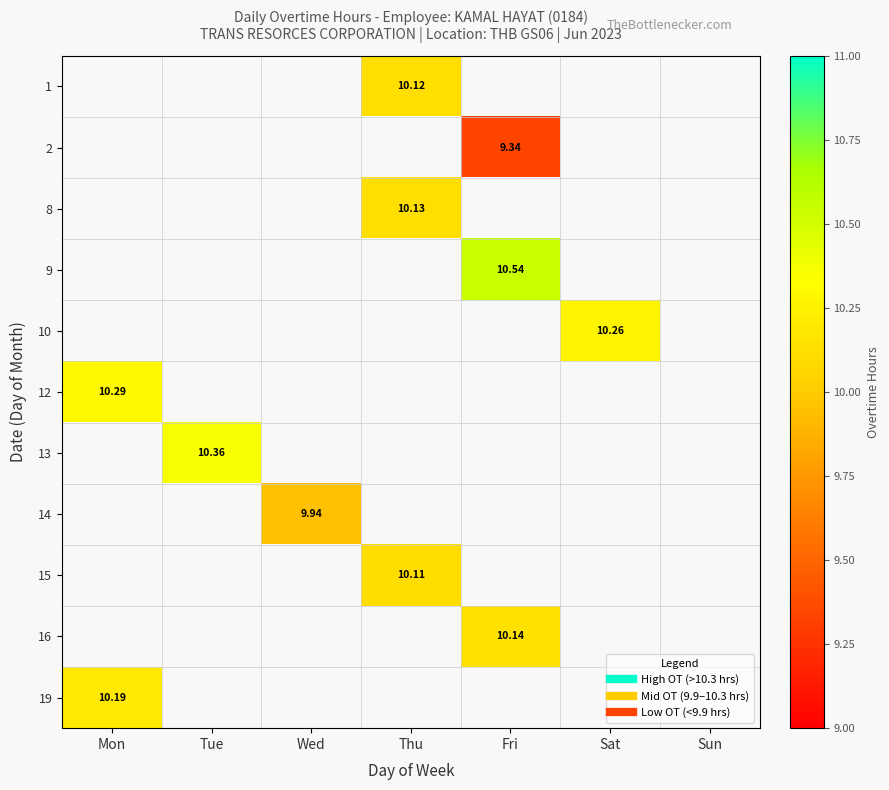

List the series in order of their peak value, lowest first.

1, 2, 8, 9, 10, 12, 13, 14, 15, 16, 19